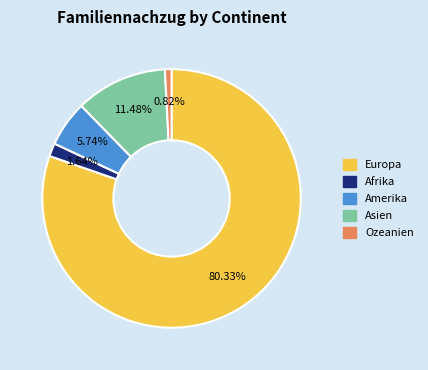

Is it true that Asien is 25% of the pie?

False